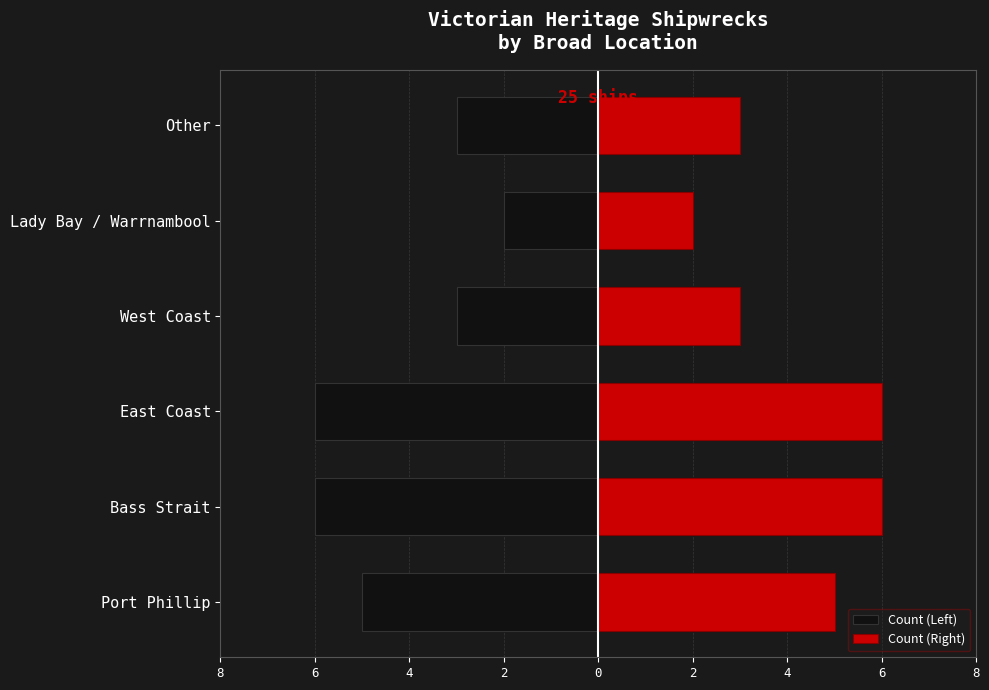

How many data points in Count (Right) are above 5?

2